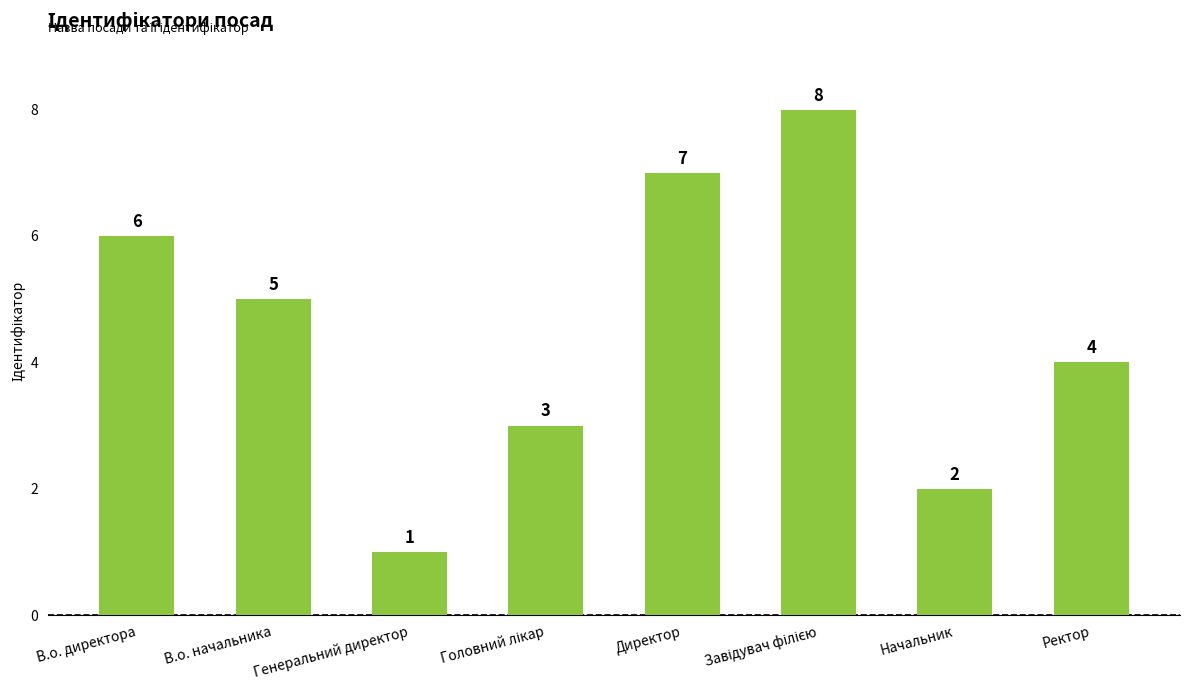

Count the values in the range 3 to 7.

5